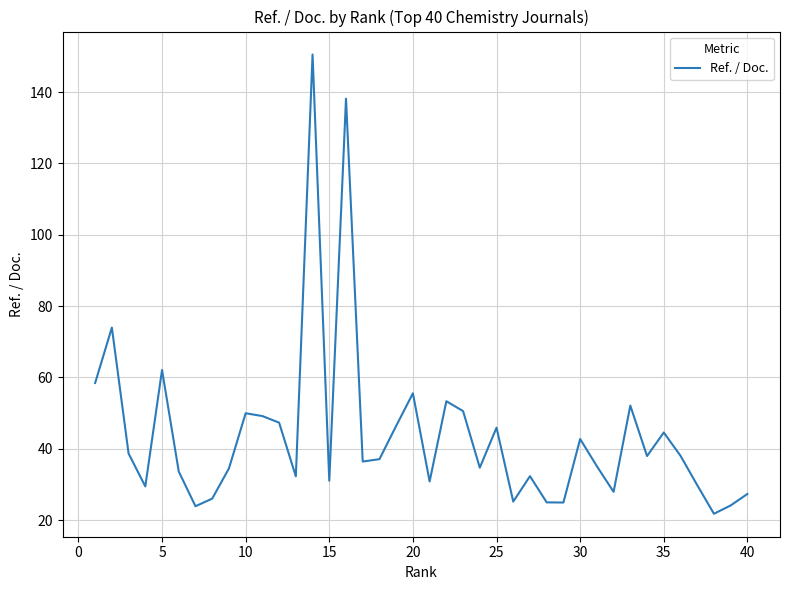

What is the greatest value displayed?

150.5